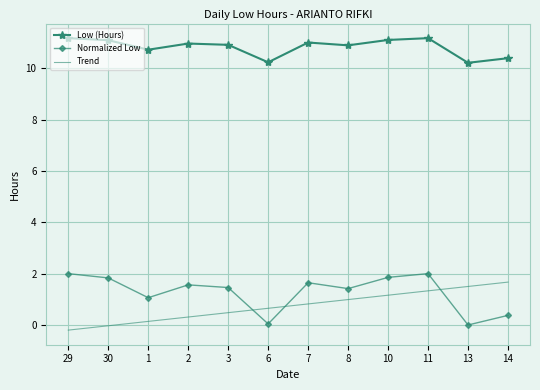

True or false: Normalized Low has a value of 0.0 at 6.

True